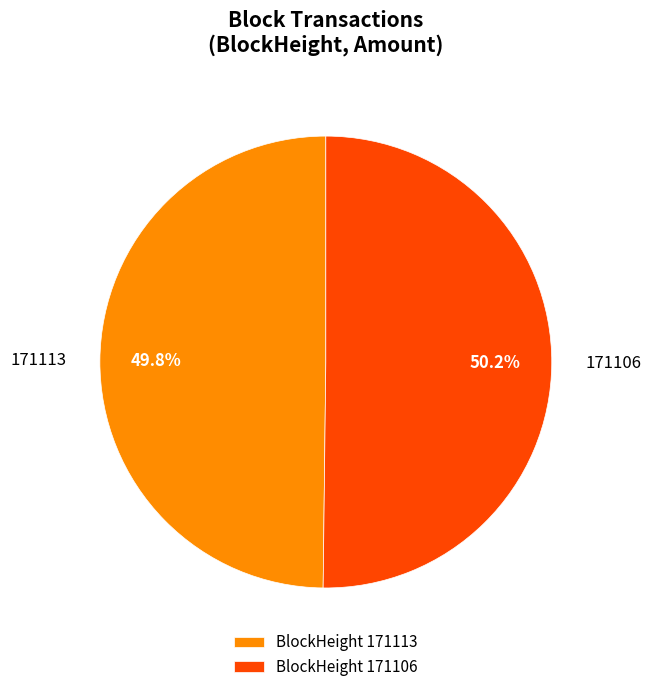

Approximately how many times larger is the value at 171113 compared to 171106?

1.0